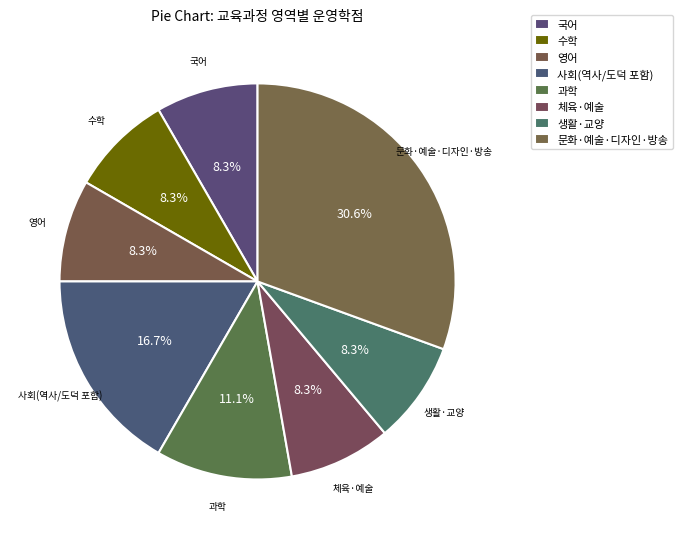

Is there any slice that represents more than half of the pie?

No